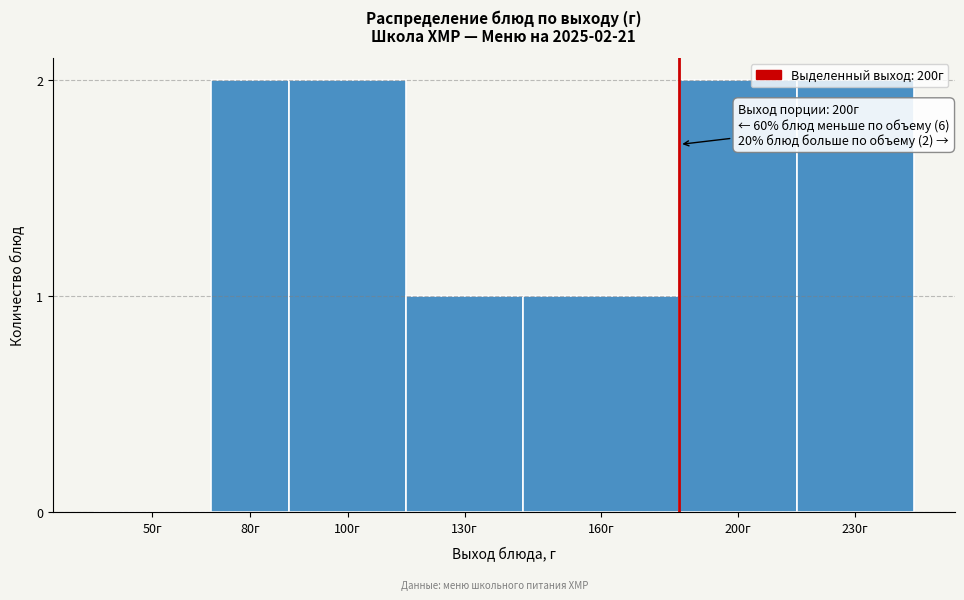

The value at 100г is 2. True or false?

True